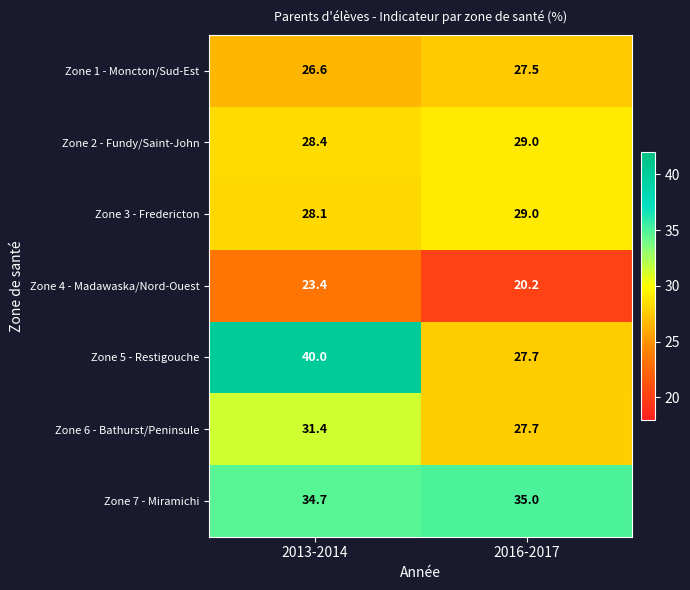

True or false: Zone 2 - Fundy/Saint-John has a value of 29.0 at 2016-2017.

True